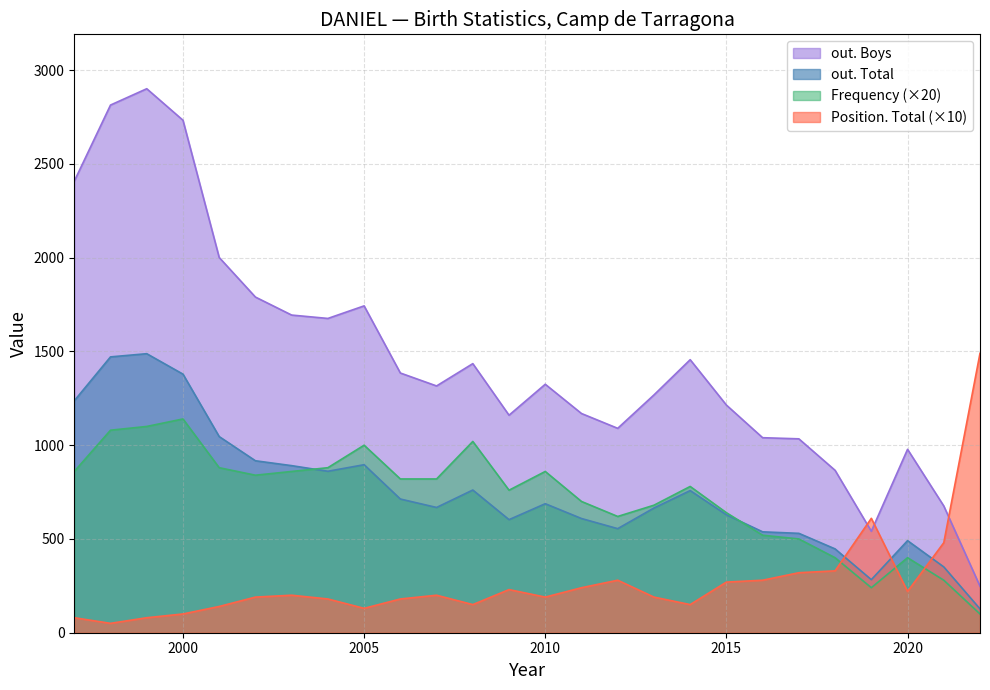

Reading left to right, extract all data points from this chart.

Frequency: 1997=860	1998=1080	1999=1100	2000=1140	2001=880	2002=840	2003=860	2004=880	2005=1000	2006=820	2007=820	2008=1020	2009=760	2010=860	2011=700	2012=620	2013=680	2014=780	2015=640	2016=520	2017=500	2018=400	2019=240	2020=400	2021=280	2022=100
Position. Total: 1997=80	1998=50	1999=80	2000=100	2001=140	2002=190	2003=200	2004=180	2005=130	2006=180	2007=200	2008=150	2009=230	2010=190	2011=240	2012=280	2013=190	2014=150	2015=270	2016=280	2017=320	2018=330	2019=610	2020=220	2021=480	2022=1490
out. Total: 1997=1237	1998=1471	1999=1488	2000=1379	2001=1046	2002=917	2003=891	2004=861	2005=896	2006=713	2007=668	2008=761	2009=603	2010=688	2011=609	2012=555	2013=665	2014=758	2015=629	2016=538	2017=530	2018=447	2019=283	2020=491	2021=351	2022=127
out. Boys: 1997=2408	1998=2814	1999=2901	2000=2733	2001=2001	2002=1790	2003=1694	2004=1676	2005=1743	2006=1385	2007=1316	2008=1435	2009=1160	2010=1325	2011=1169	2012=1090	2013=1268	2014=1456	2015=1214	2016=1040	2017=1034	2018=866	2019=541	2020=978	2021=676	2022=248